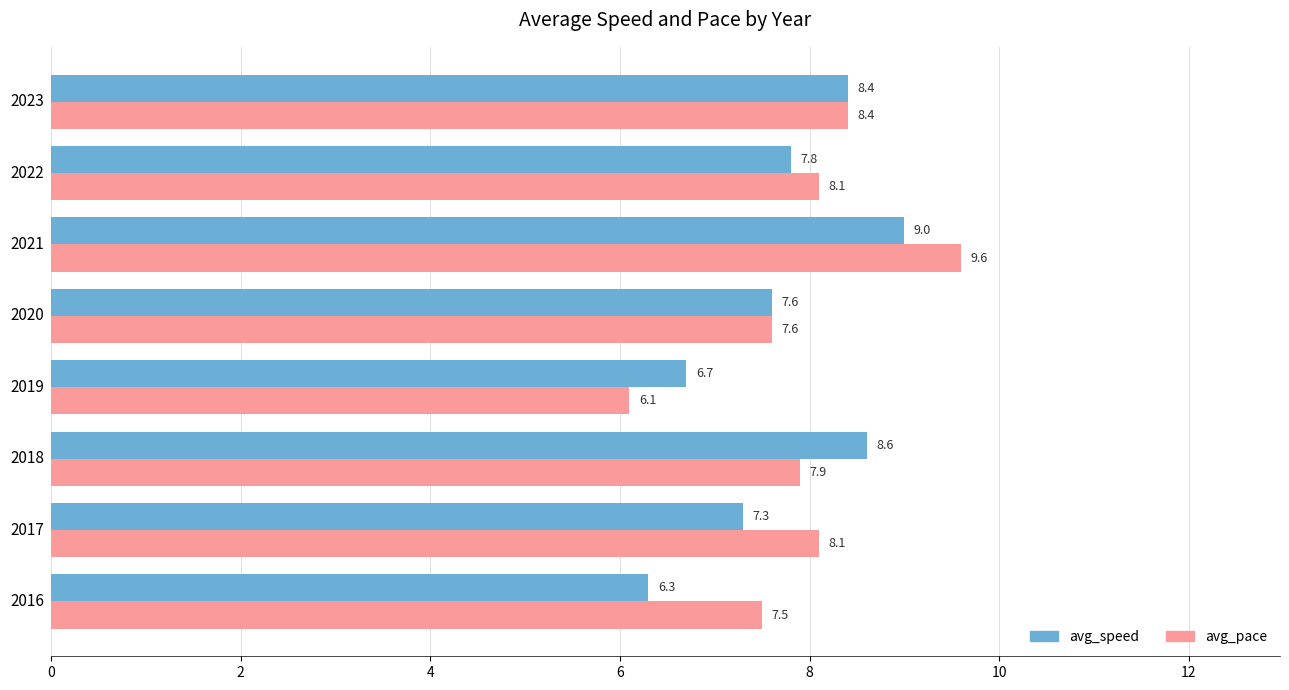

What is the spread (max minus min) of values at 2018?

0.7